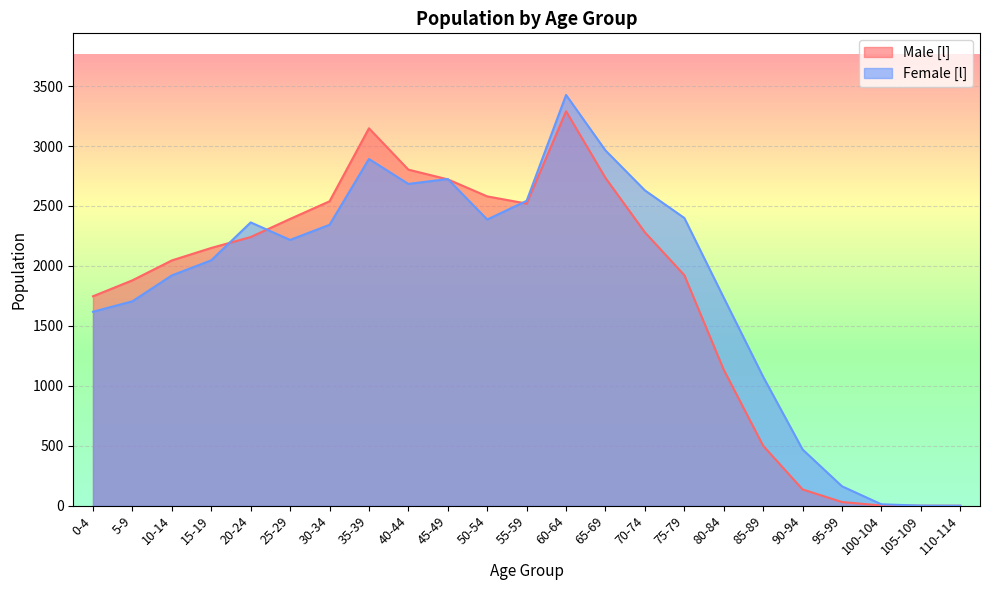

Reading right to left, extract all data points from this chart.

Male [l]: 0	0	2	31	136	500	1134	1923	2280	2734	3290	2520	2580	2722	2803	3148	2539	2392	2241	2150	2046	1880	1747
Female [l]: 0	1	12	162	469	1075	1735	2400	2630	2963	3426	2543	2387	2725	2684	2892	2343	2217	2363	2047	1921	1705	1618